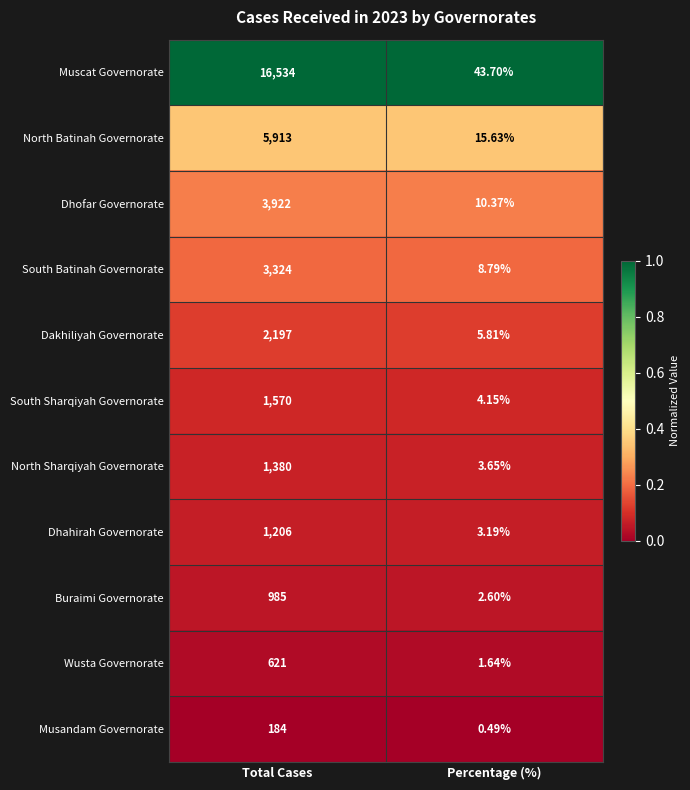

Where is Dakhiliyah Governorate nearest to the value 1101?

Percentage (%)